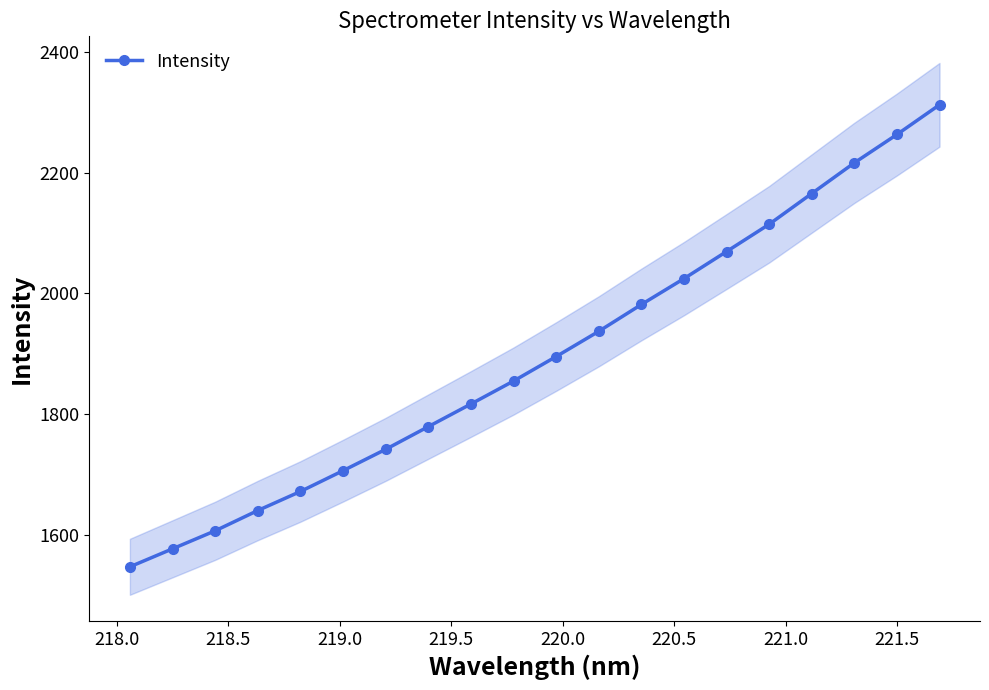

What is the minimum value for Intensity?

1546.9